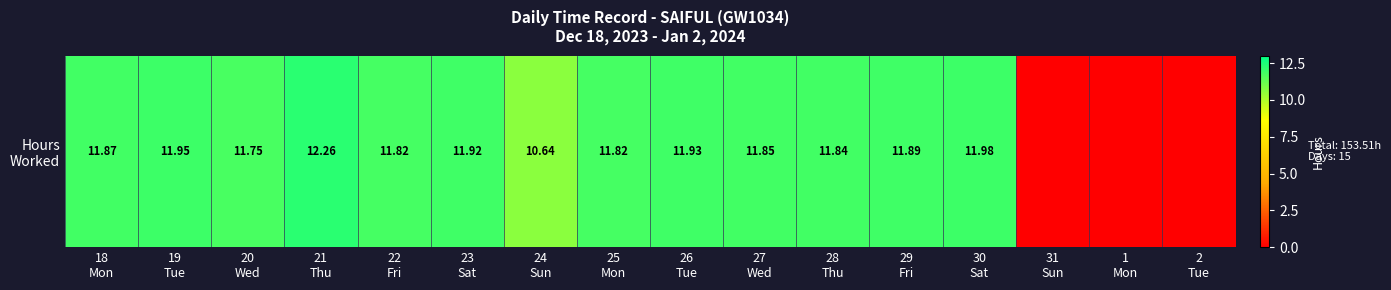

List the labels in order of value, smallest first.

31
Sun, 1
Mon, 2
Tue, 24
Sun, 20
Wed, 22
Fri, 25
Mon, 28
Thu, 27
Wed, 18
Mon, 29
Fri, 23
Sat, 26
Tue, 19
Tue, 30
Sat, 21
Thu